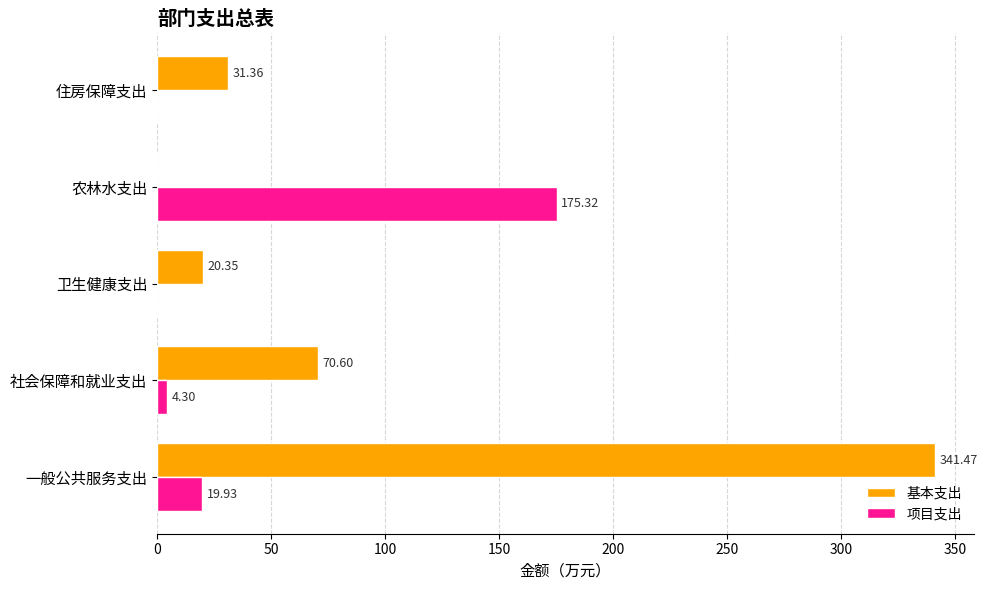

Which label corresponds to the largest value in the chart?

一般公共服务支出